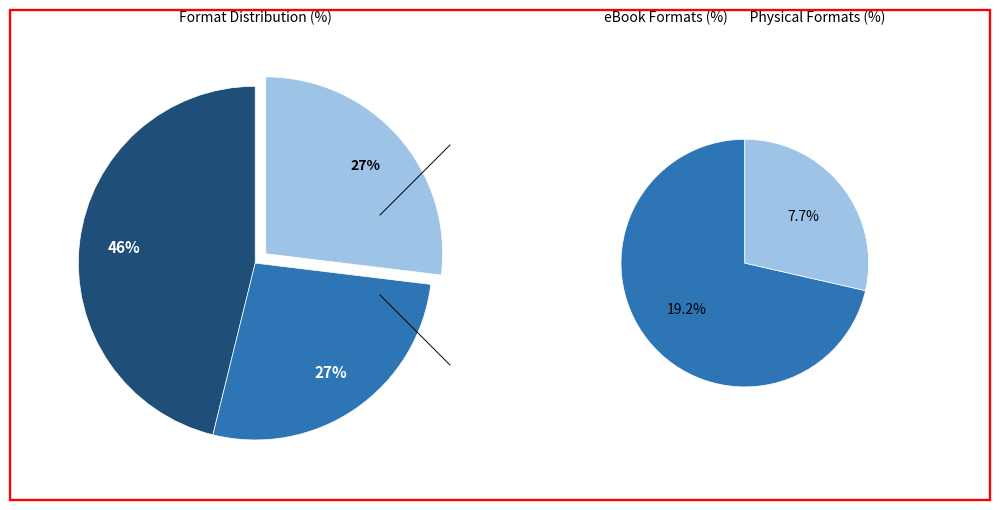

Does Paper Over Board represent more than half of the total?

No